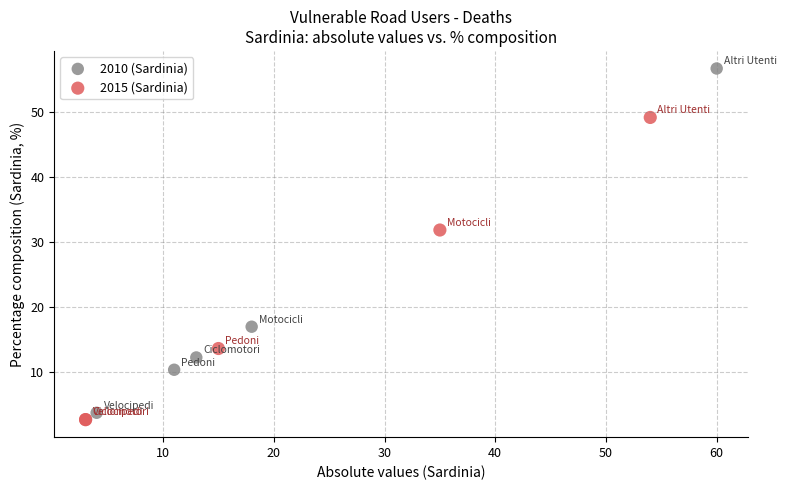

Which series has the largest Y range (max minus min)?

2010 (Sardinia)